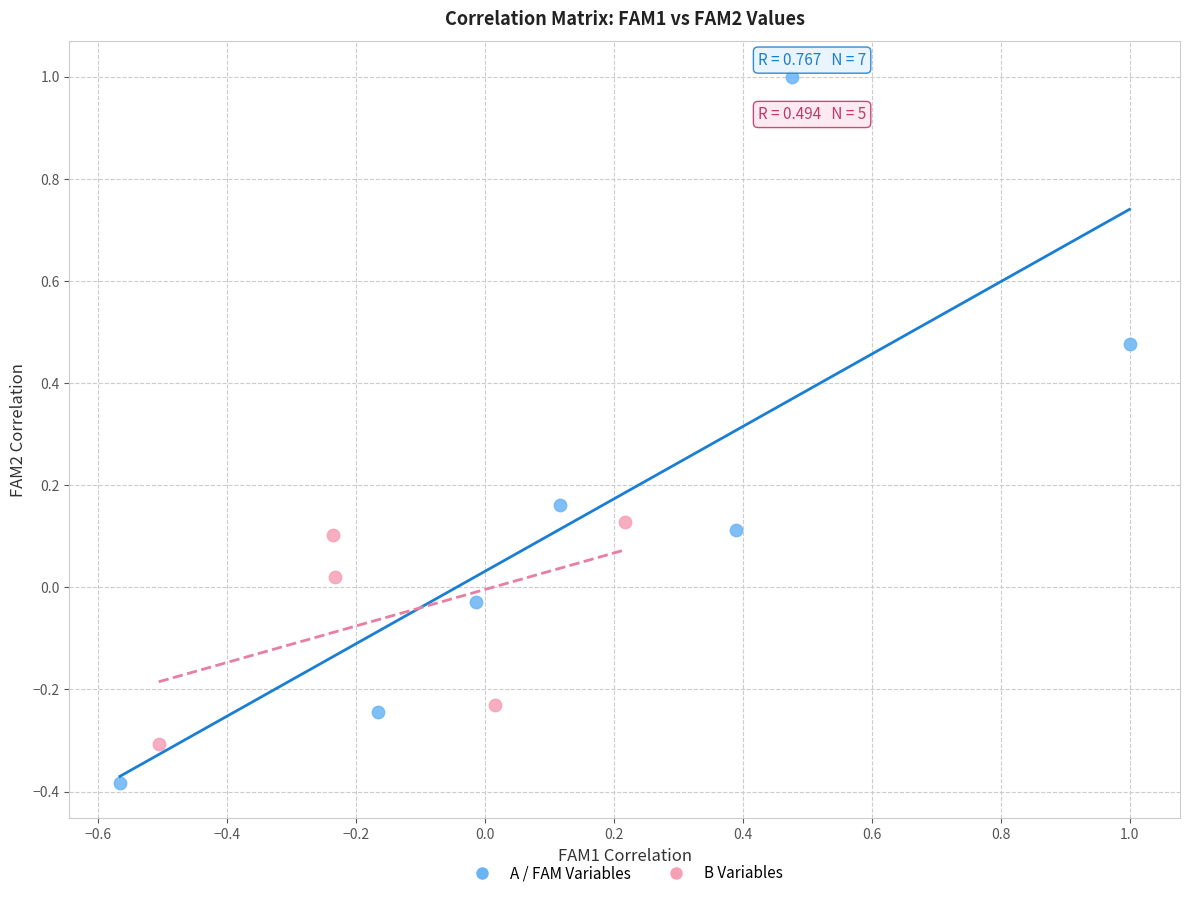

What are all the series names shown in the legend?

A / FAM Variables, B Variables